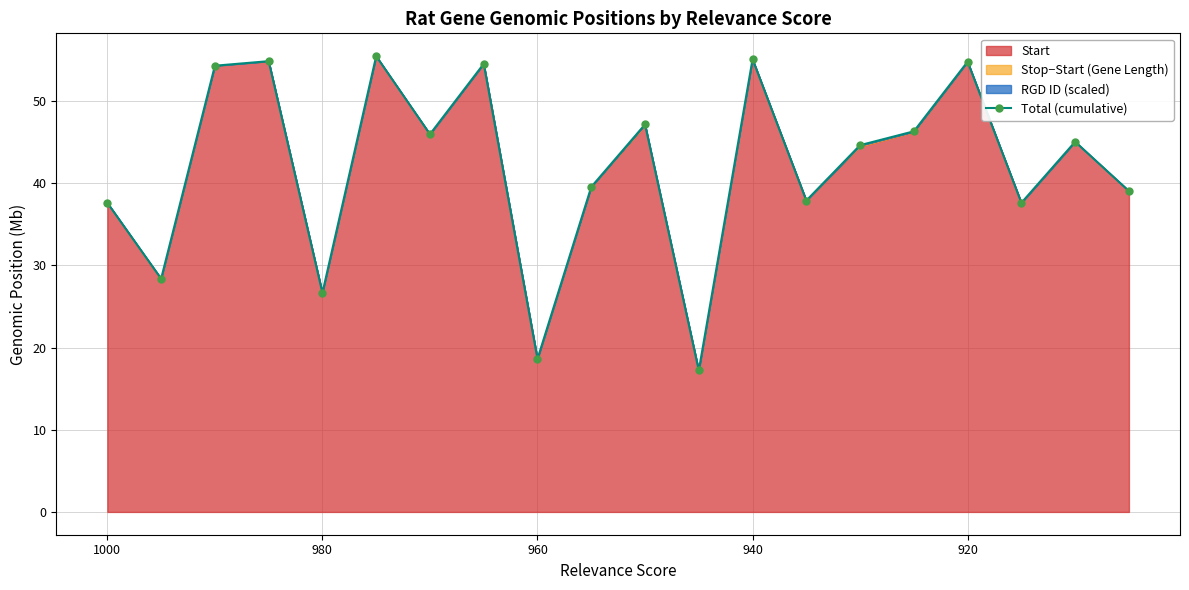

Reading left to right, transcribe all the data shown in this chart.

37.6	28.4	54.3	54.8	26.7	55.4	46.0	54.5	18.6	39.5	47.1	17.2	55.1	37.9	44.6	46.3	54.8	37.6	45.0	39.0